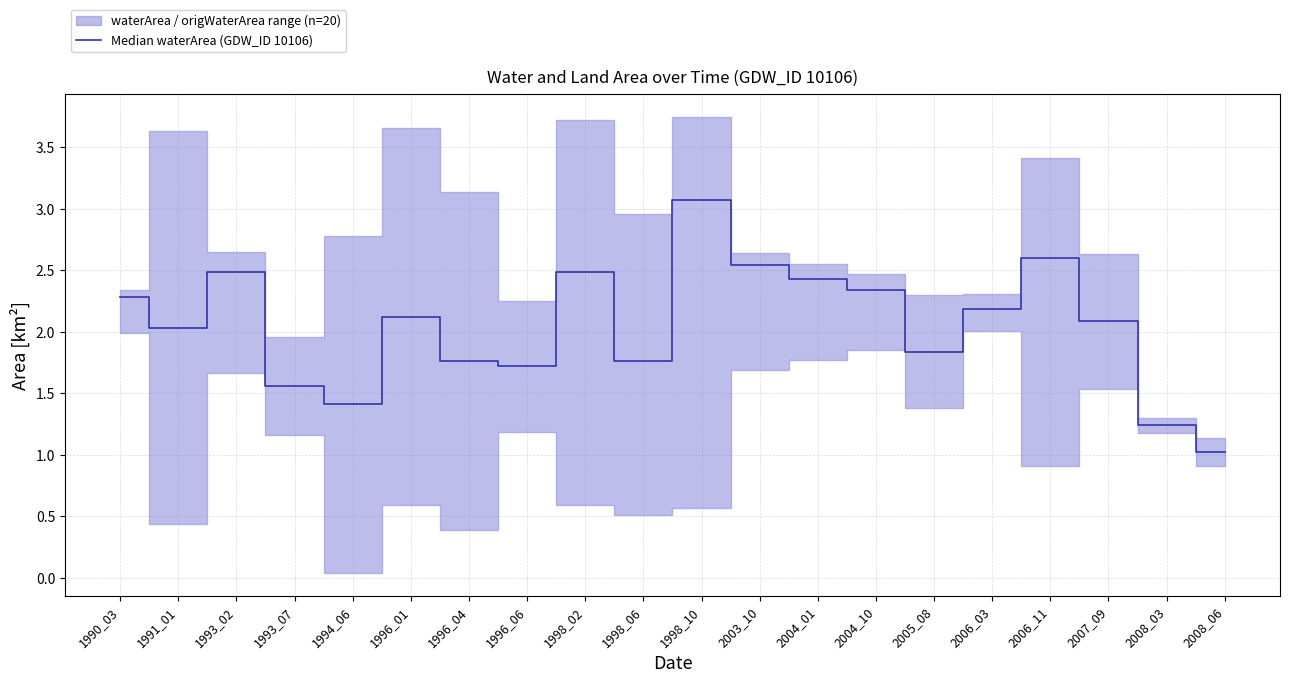

Reading left to right, what are all the values shown in this chart?

1990_03=2.3	1991_01=2.0	1993_02=2.5	1993_07=1.6	1994_06=1.4	1996_01=2.1	1996_04=1.8	1996_06=1.7	1998_02=2.5	1998_06=1.8	1998_10=3.1	2003_10=2.5	2004_01=2.4	2004_10=2.3	2005_08=1.8	2006_03=2.2	2006_11=2.6	2007_09=2.1	2008_03=1.2	2008_06=1.0